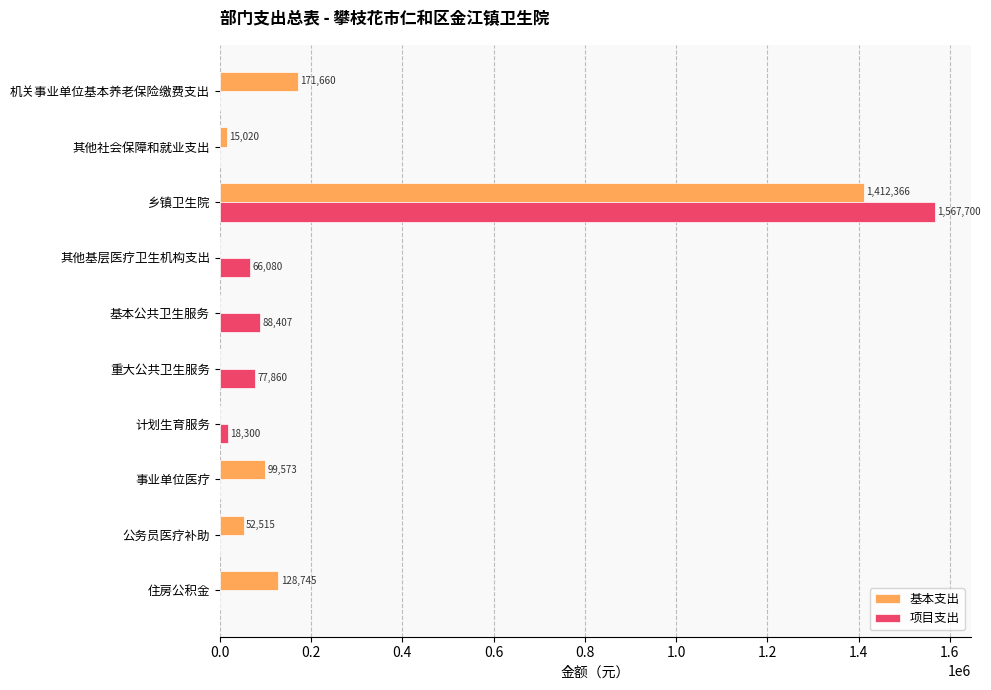

At which label is 基本支出 closest to 706183?

机关事业单位基本养老保险缴费支出